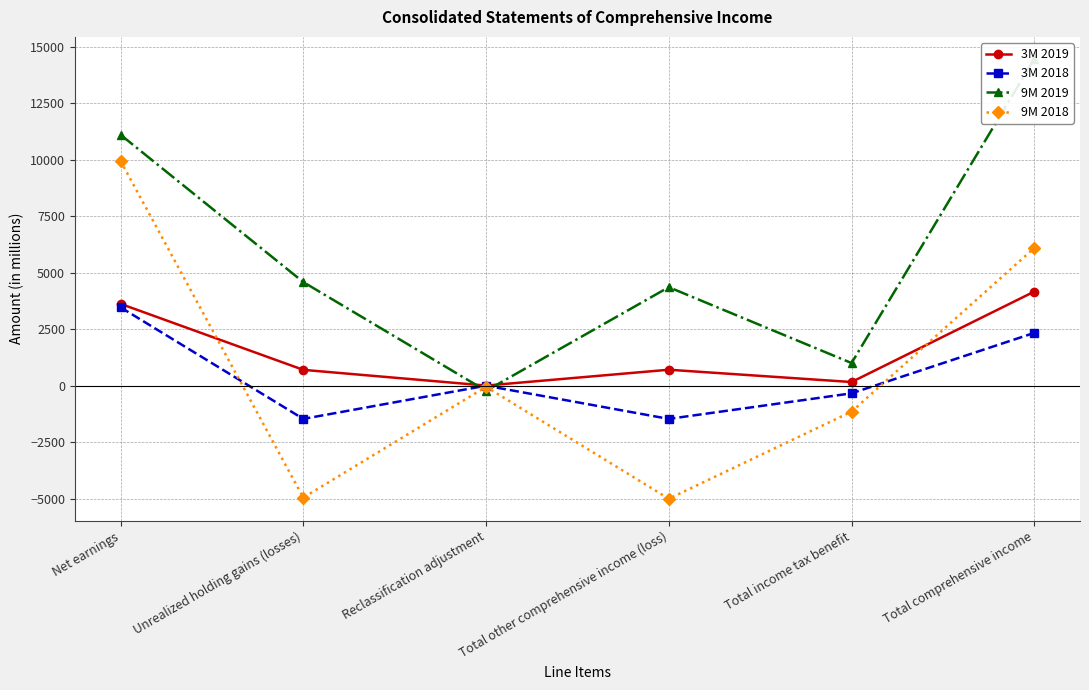

Does the chart display data point markers on the line(s)?

Yes